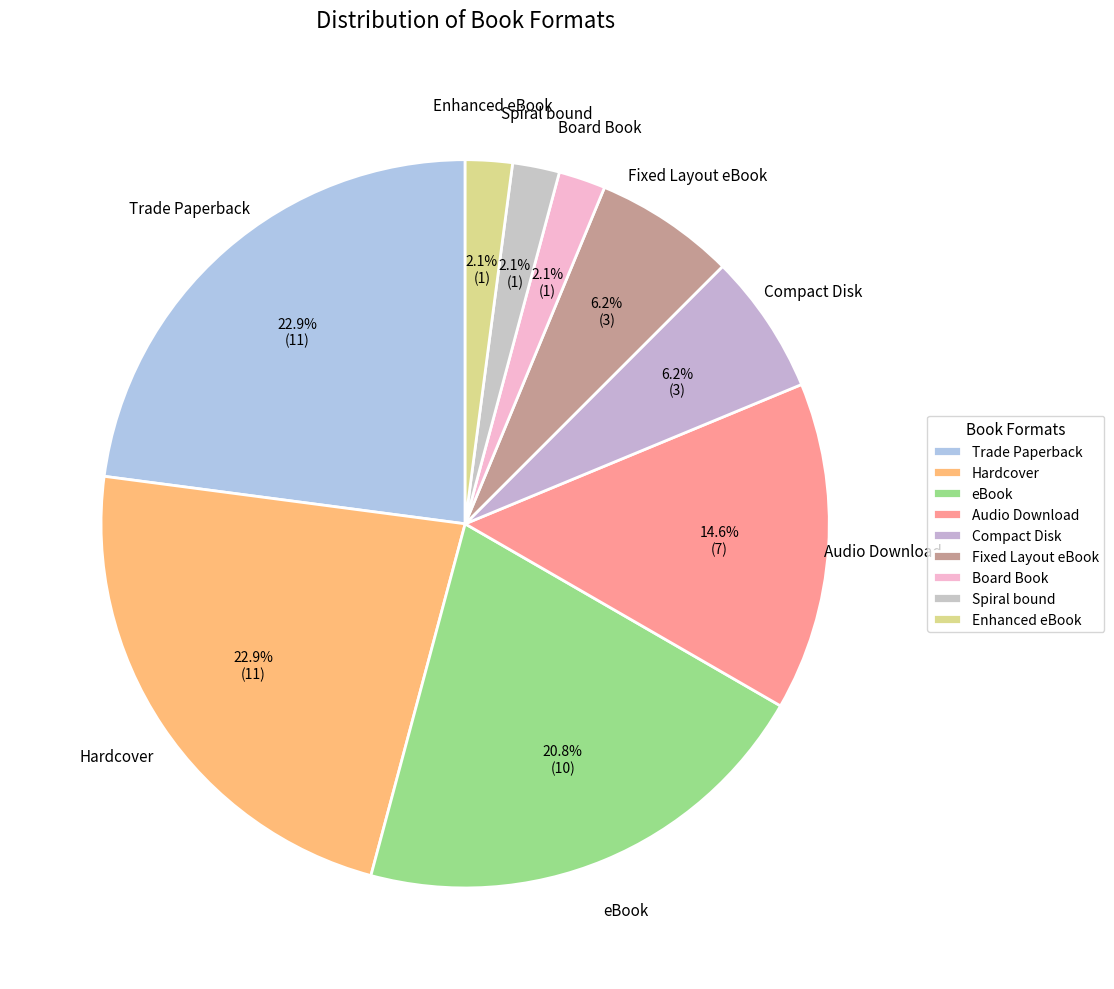

Which has a higher value, Enhanced eBook or Trade Paperback?

Trade Paperback